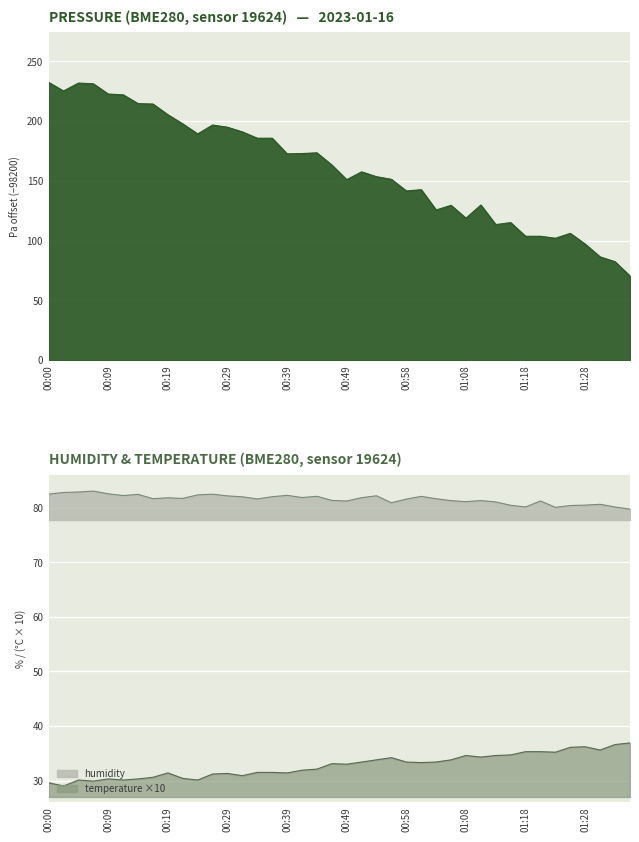

What is the minimum value for humidity?

79.8